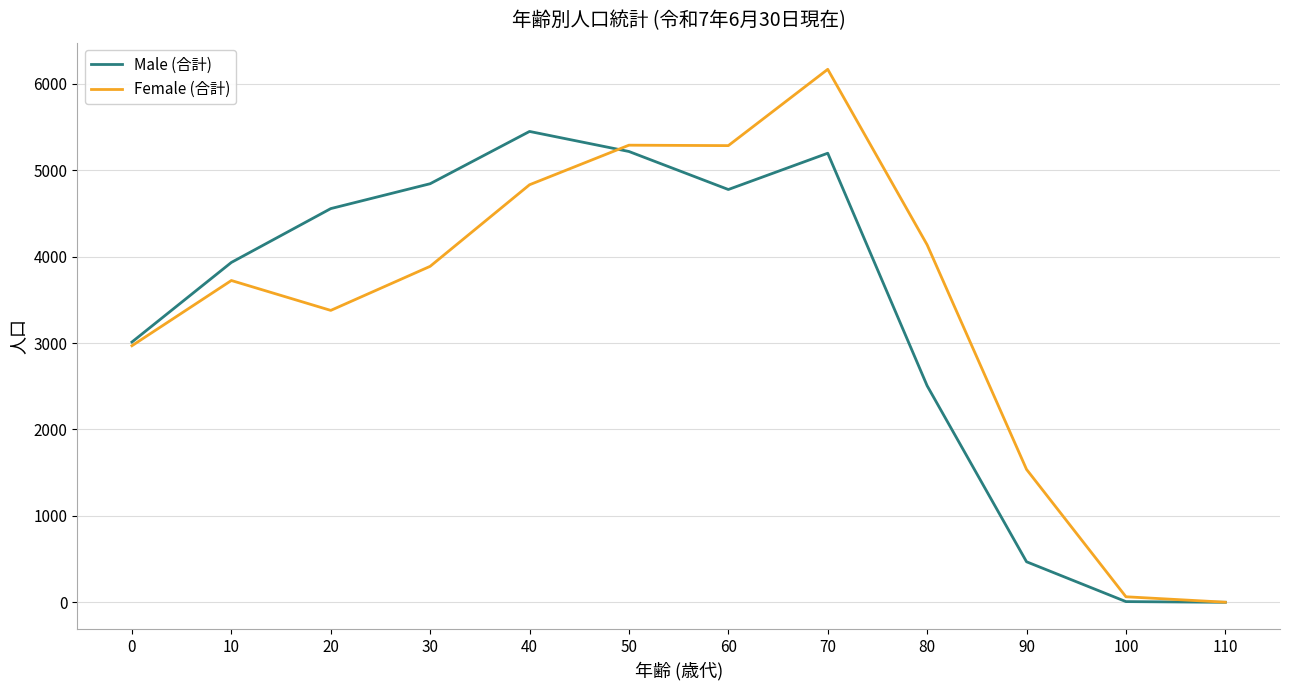

What is the sum of all Female (合計) values?

41274